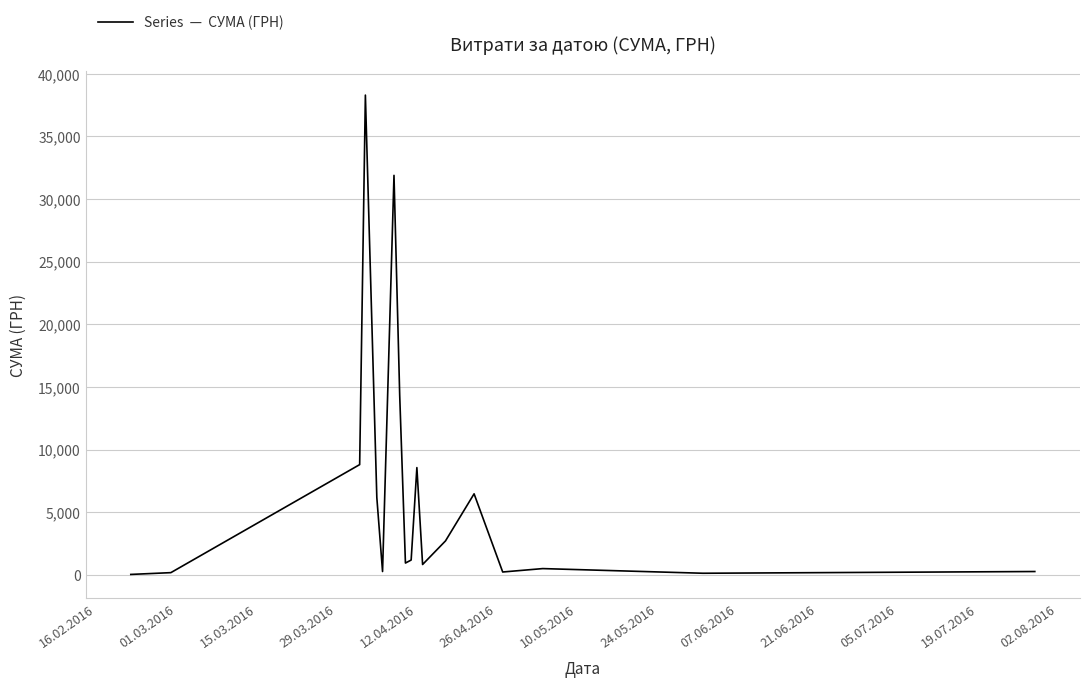

Count the number of data series in this chart.

1